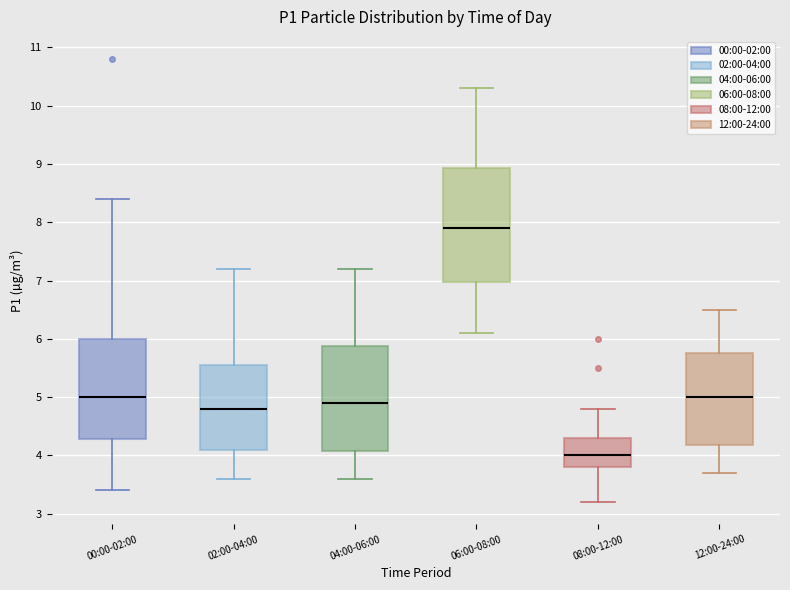

Reading left to right, transcribe this box plot: for each box, give where its median line is, the range the box spans, and where its two whiskers end, as read against the y-axis. The values are not printed on the chart, so give them approximately, as read against the axis.

00:00-02:00: median 5.0, box 4.3 to 6.0, whiskers 3.4 to 8.4
02:00-04:00: median 4.8, box 4.1 to 5.6, whiskers 3.6 to 7.2
04:00-06:00: median 4.9, box 4.1 to 5.9, whiskers 3.6 to 7.2
06:00-08:00: median 7.9, box 7.0 to 8.9, whiskers 6.1 to 10.3
08:00-12:00: median 4.0, box 3.8 to 4.3, whiskers 3.2 to 4.8
12:00-24:00: median 5.0, box 4.2 to 5.8, whiskers 3.7 to 6.5